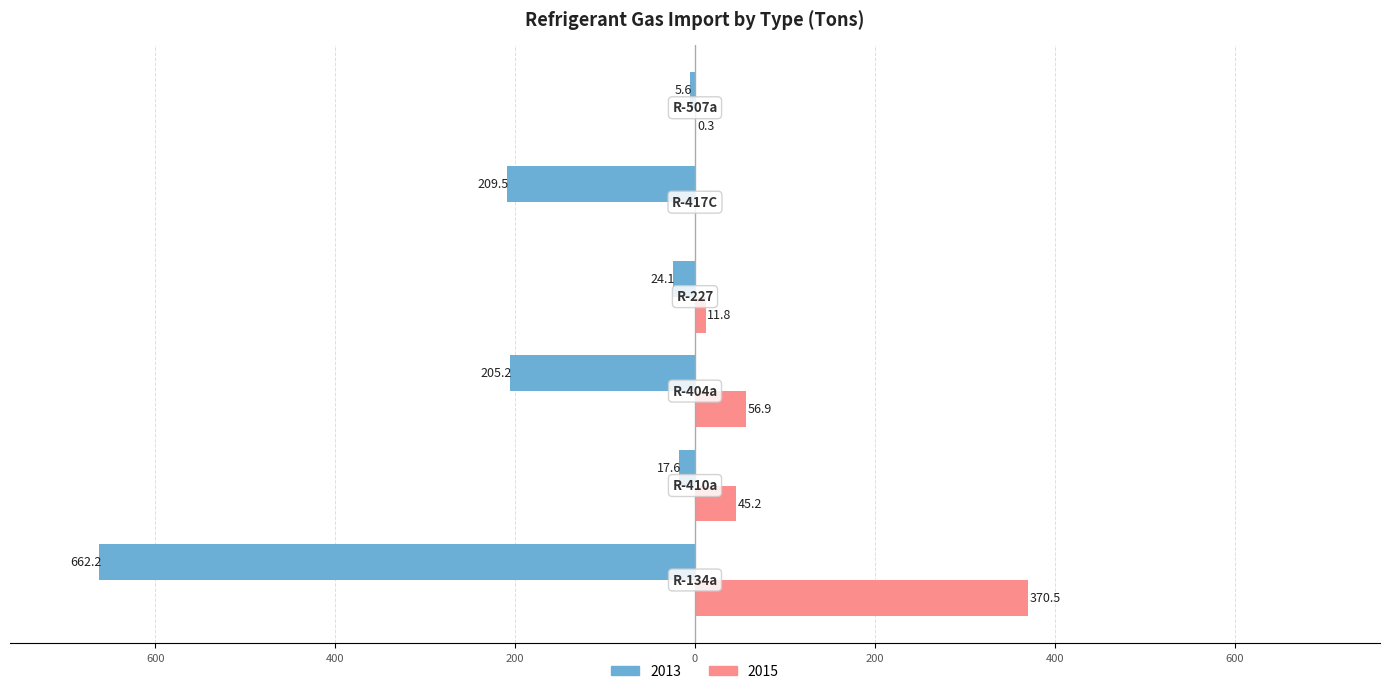

What are all the series names shown in the legend?

2013, 2015